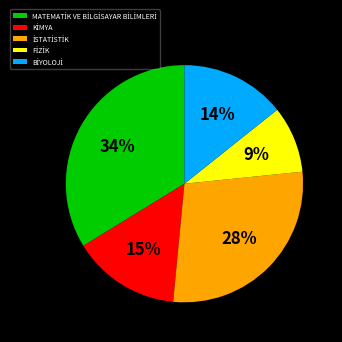

Does any single category account for the majority?

No